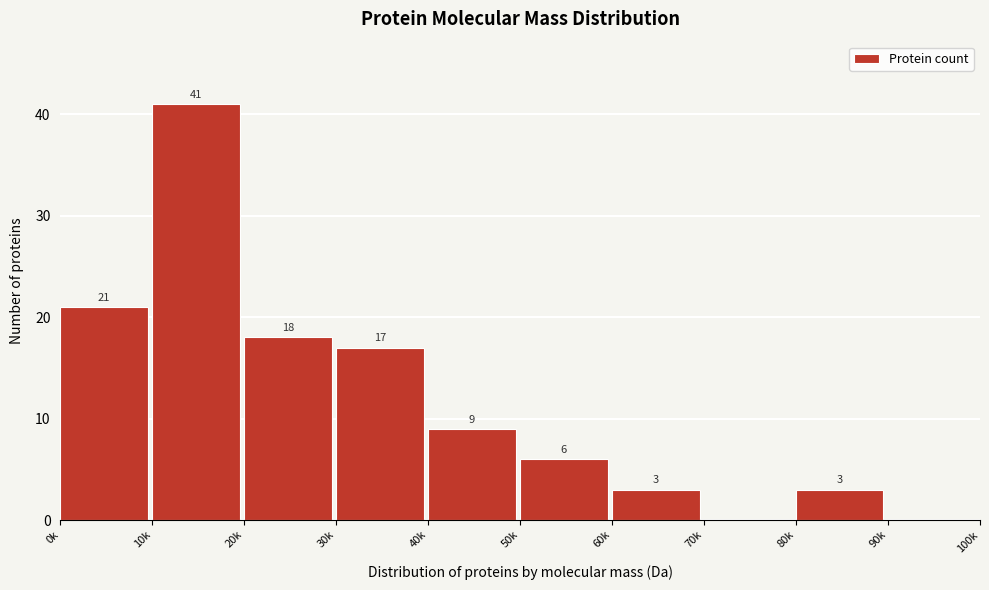

Reading right to left, what are all the values shown in this chart?

90k=0	80k=3	70k=0	60k=3	50k=6	40k=9	30k=17	20k=18	10k=41	0k=21